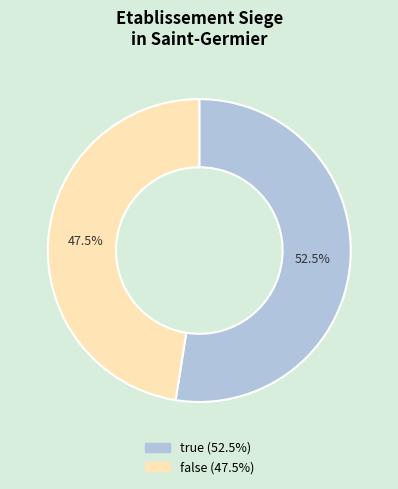

Count the number of slices in the pie.

2